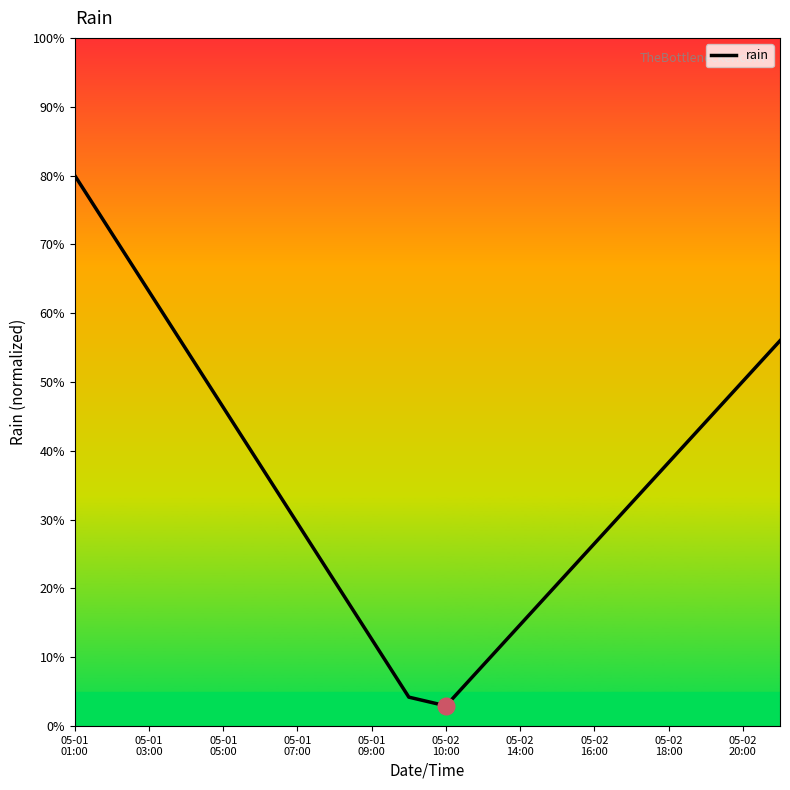

What is the minimum value shown in the chart?

2.9